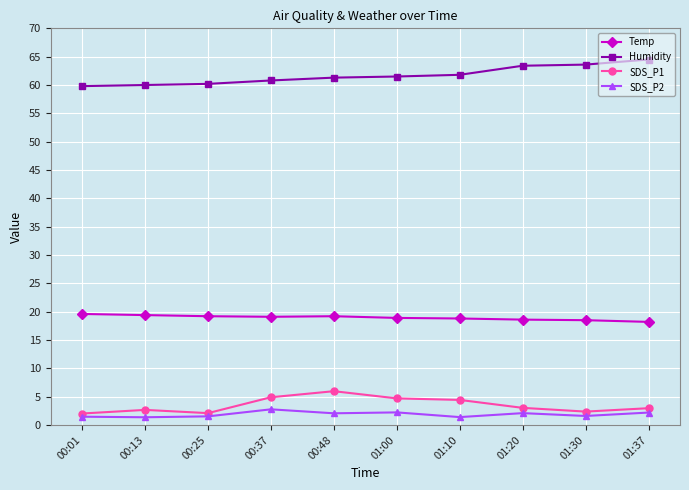

Rank the series by their maximum value, from lowest to highest.

SDS_P2, SDS_P1, Temp, Humidity